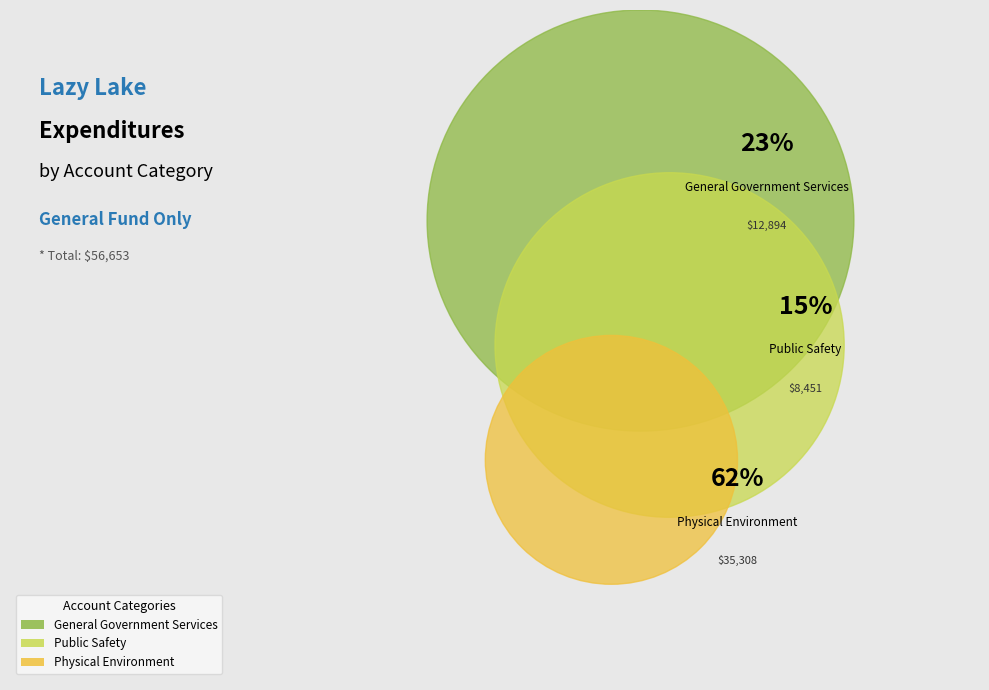

Is it true that Physical Environment is 71% of the pie?

False